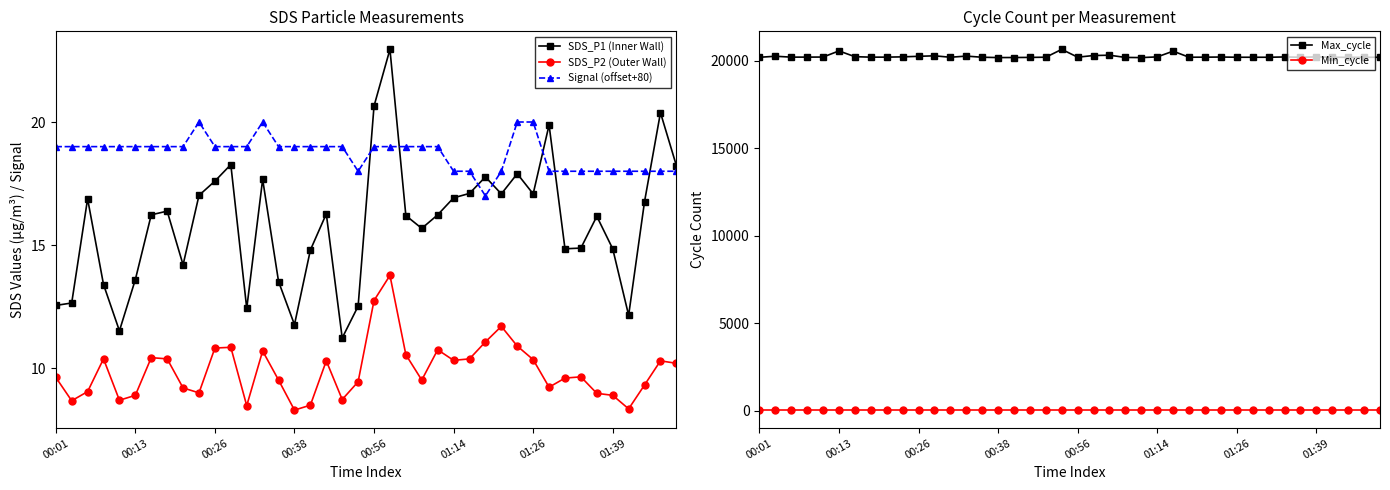

How many data points does each series have?

40